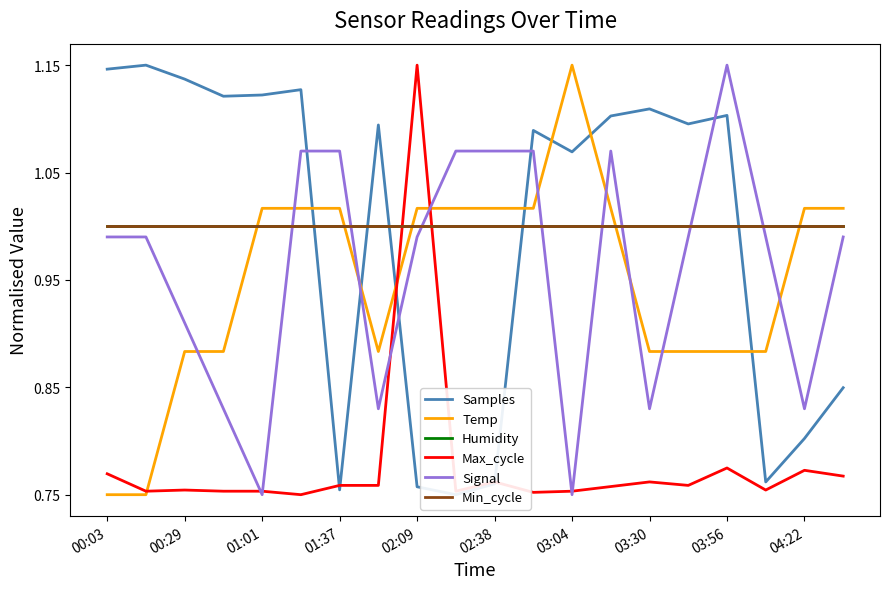

Which series ends up on top after the final intersection of Max_cycle and Signal?

Signal